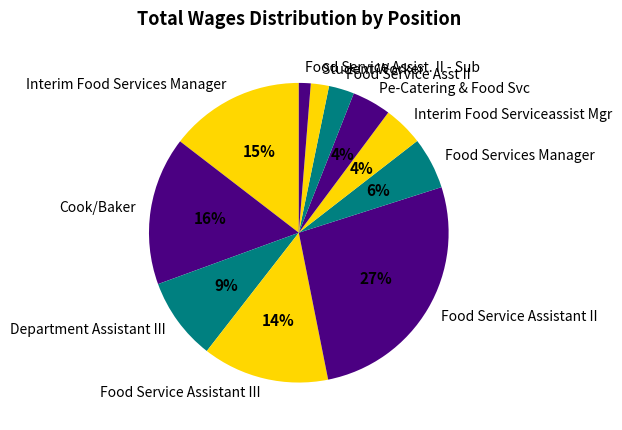

Does any single category account for the majority?

No